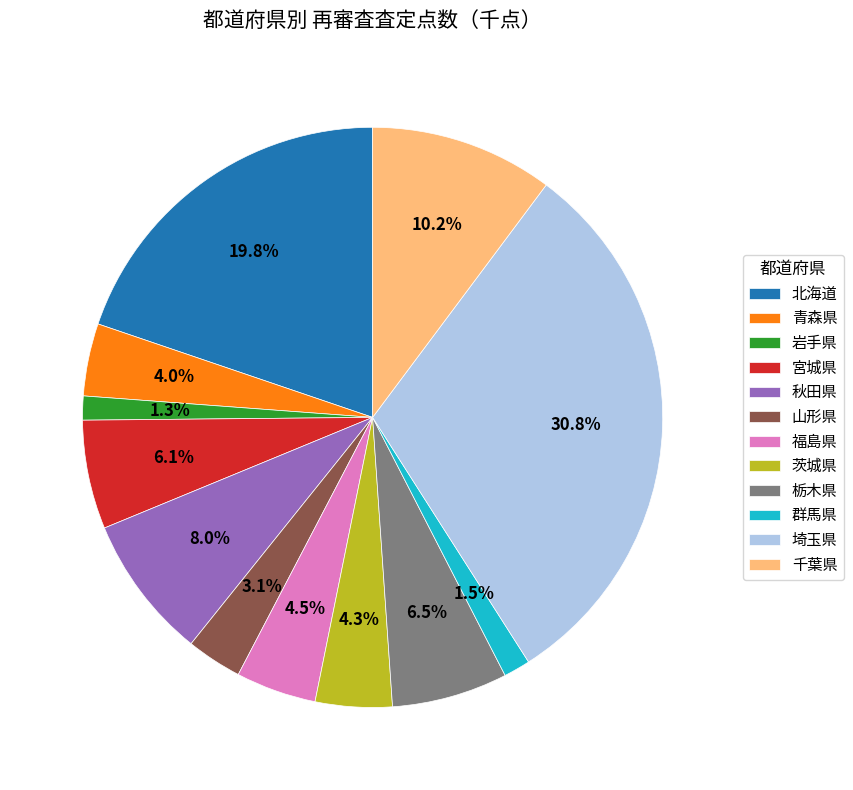

Is it true that 千葉県 is 10% of the pie?

True